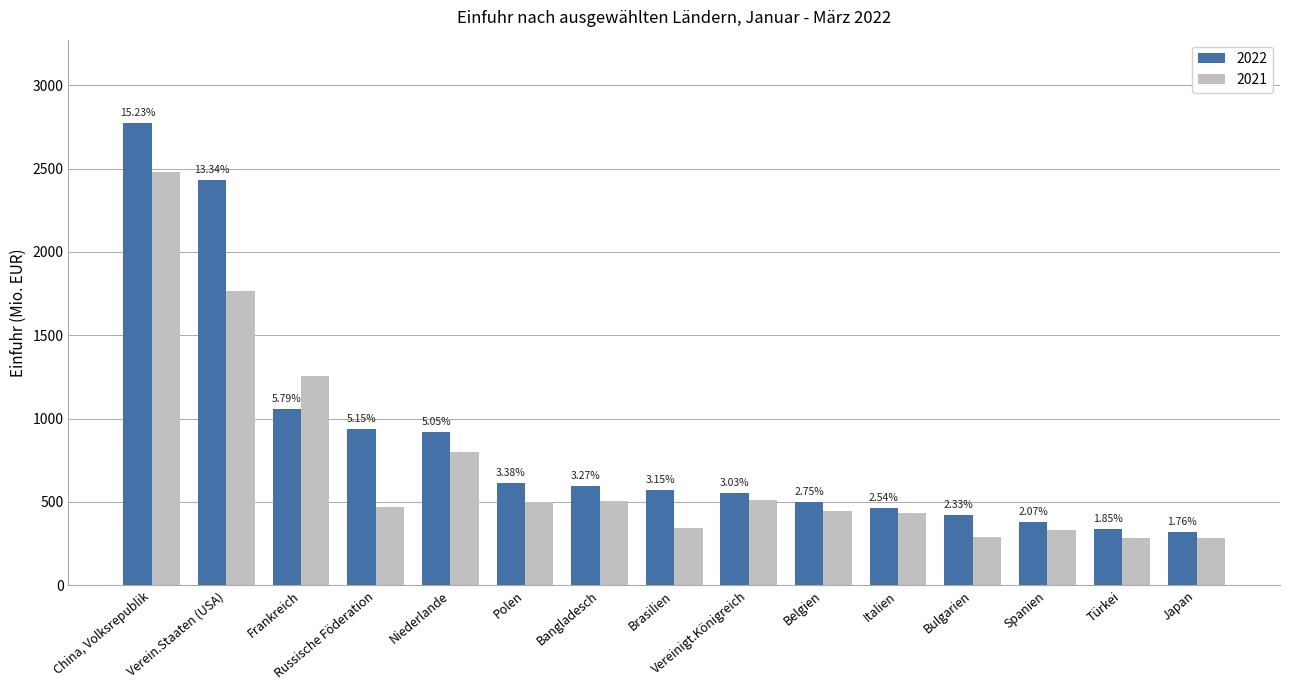

What are all the series names shown in the legend?

2022, 2021